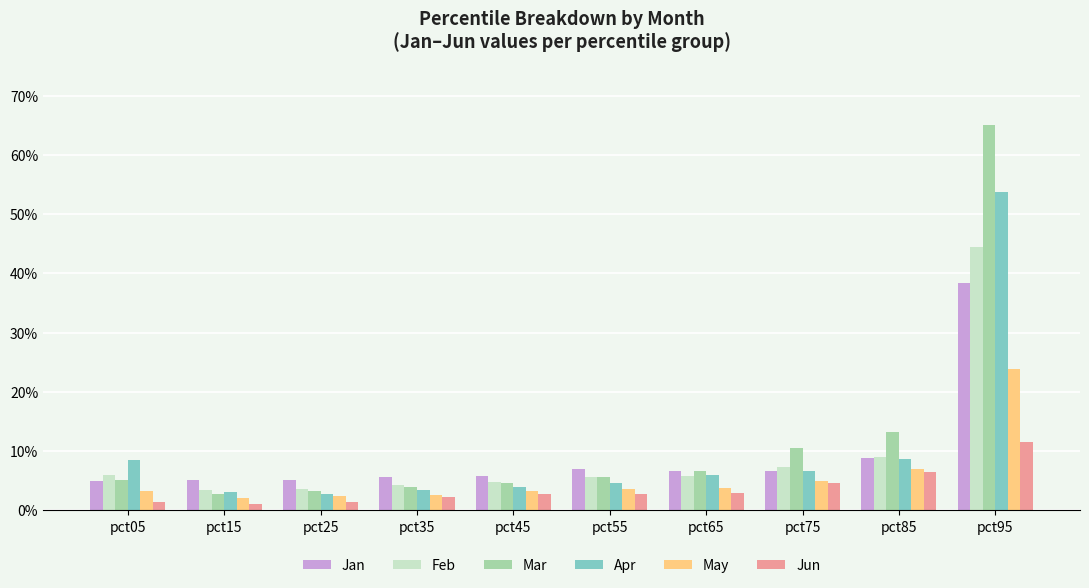

Reading left to right, what are all the values shown in this chart?

Jan: 0.1	0.1	0.1	0.1	0.1	0.1	0.1	0.1	0.1	0.4
Feb: 0.1	0.0	0.0	0.0	0.0	0.1	0.1	0.1	0.1	0.4
Mar: 0.1	0.0	0.0	0.0	0.0	0.1	0.1	0.1	0.1	0.7
Apr: 0.1	0.0	0.0	0.0	0.0	0.0	0.1	0.1	0.1	0.5
May: 0.0	0.0	0.0	0.0	0.0	0.0	0.0	0.0	0.1	0.2
Jun: 0.0	0.0	0.0	0.0	0.0	0.0	0.0	0.0	0.1	0.1